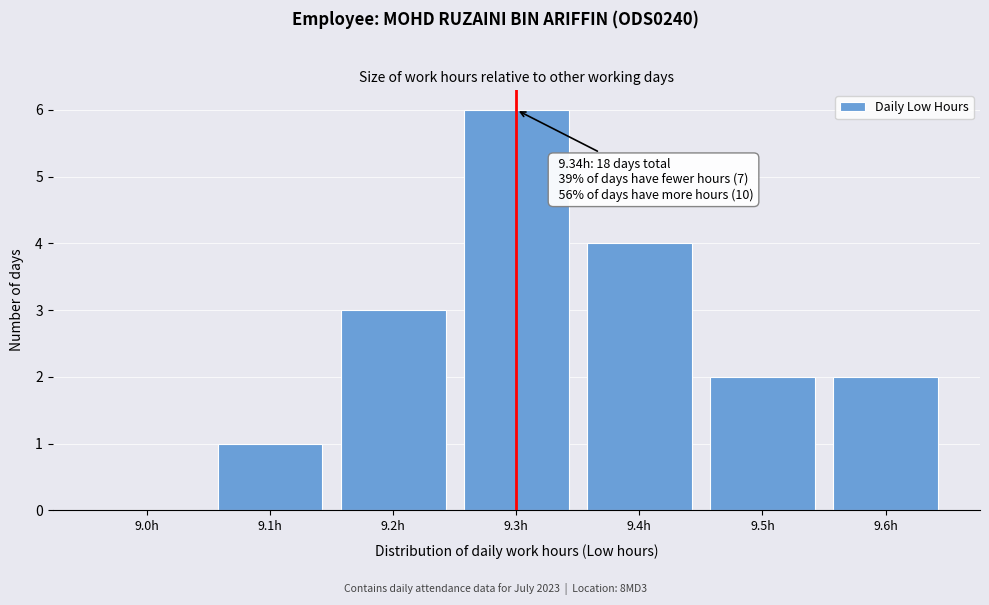

Reading left to right, extract all data points from this chart.

9.0h=0	9.1h=1	9.2h=3	9.3h=6	9.4h=4	9.5h=2	9.6h=2